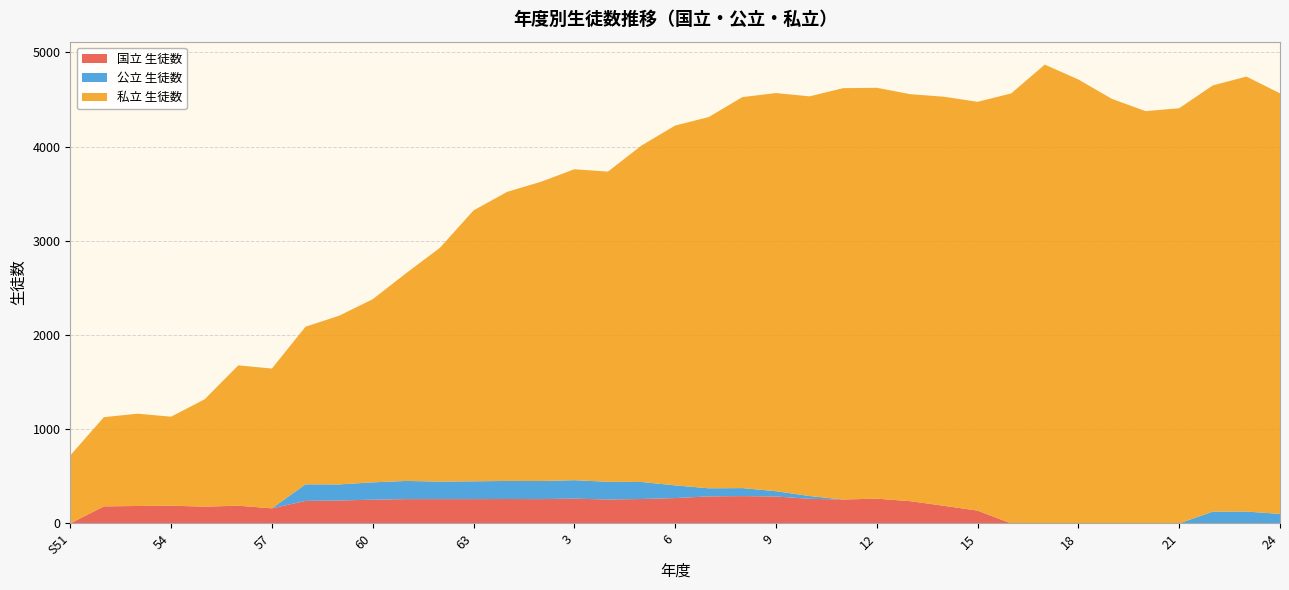

Reading left to right, what are all the values shown in this chart?

国立 生徒数: S51=0	52=181	53=185	54=188	55=178	56=188	57=160	58=239	59=243	60=252	61=258	62=258	63=258	H元=259	2=258	3=263	4=254	5=259	6=269	7=287	8=290	9=286	10=261	11=254	12=263	13=236	14=187	15=136	16=0	17=0	18=0	19=0	20=0	21=0	22=0	23=0	24=0
公立 生徒数: S51=0	52=0	53=0	54=0	55=0	56=0	57=0	58=176	59=171	60=184	61=193	62=186	63=189	H元=192	2=192	3=196	4=188	5=181	6=135	7=86	8=85	9=56	10=30	11=0	12=0	13=0	14=0	15=0	16=0	17=0	18=0	19=0	20=0	21=0	22=125	23=126	24=101
私立 生徒数: S51=722	52=947	53=980	54=945	55=1140	56=1490	57=1484	58=1673	59=1791	60=1944	61=2207	62=2482	63=2876	H元=3069	2=3176	3=3301	4=3293	5=3572	6=3820	7=3941	8=4151	9=4227	10=4243	11=4367	12=4362	13=4321	14=4343	15=4340	16=4565	17=4871	18=4713	19=4507	20=4377	21=4408	22=4525	23=4618	24=4465